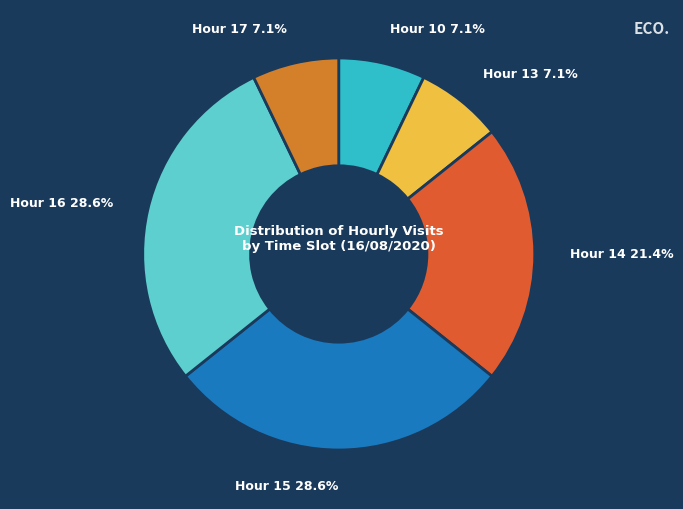

How many segments does this pie chart have?

6